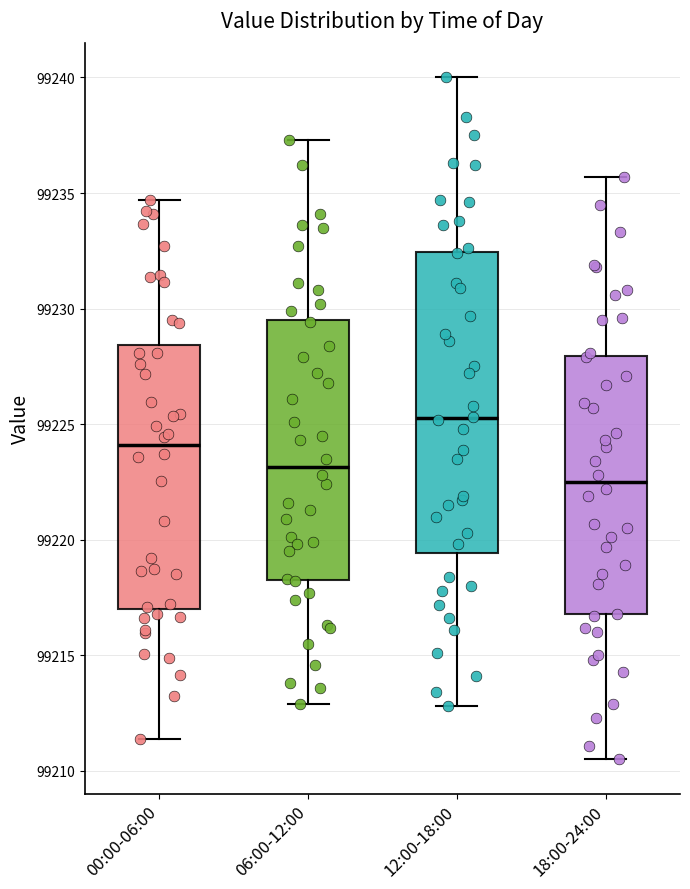

Comparing the boxes themselves (not the whiskers), which one is the tallest?

12:00-18:00